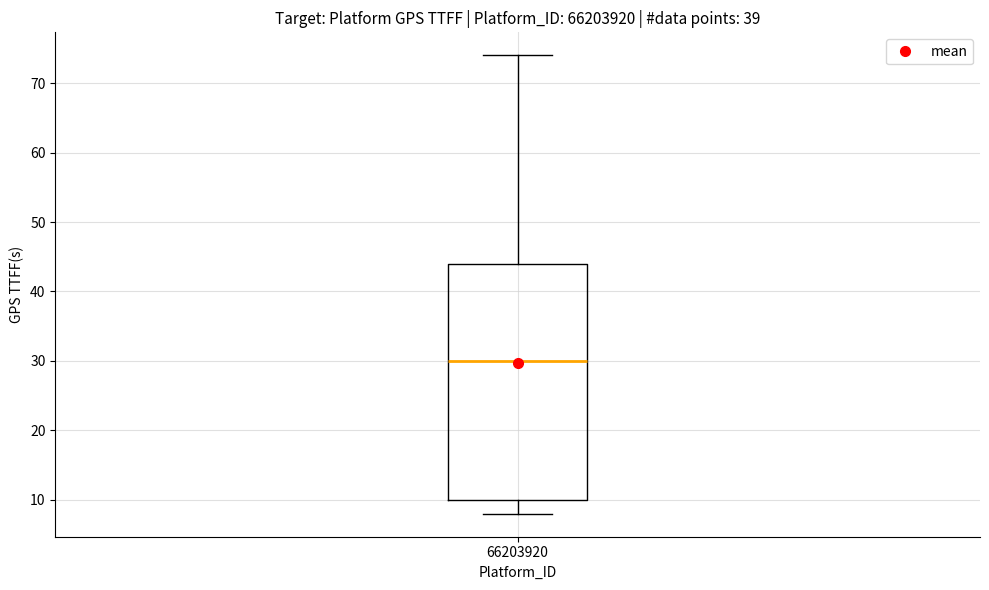

Read this box plot against the y-axis: the position of the median line, the range covered by the box, and the ends of both whiskers. The values are not printed on the chart, so give them approximately, as read against the axis.

median 30, box 10 to 44, whiskers 8 to 74